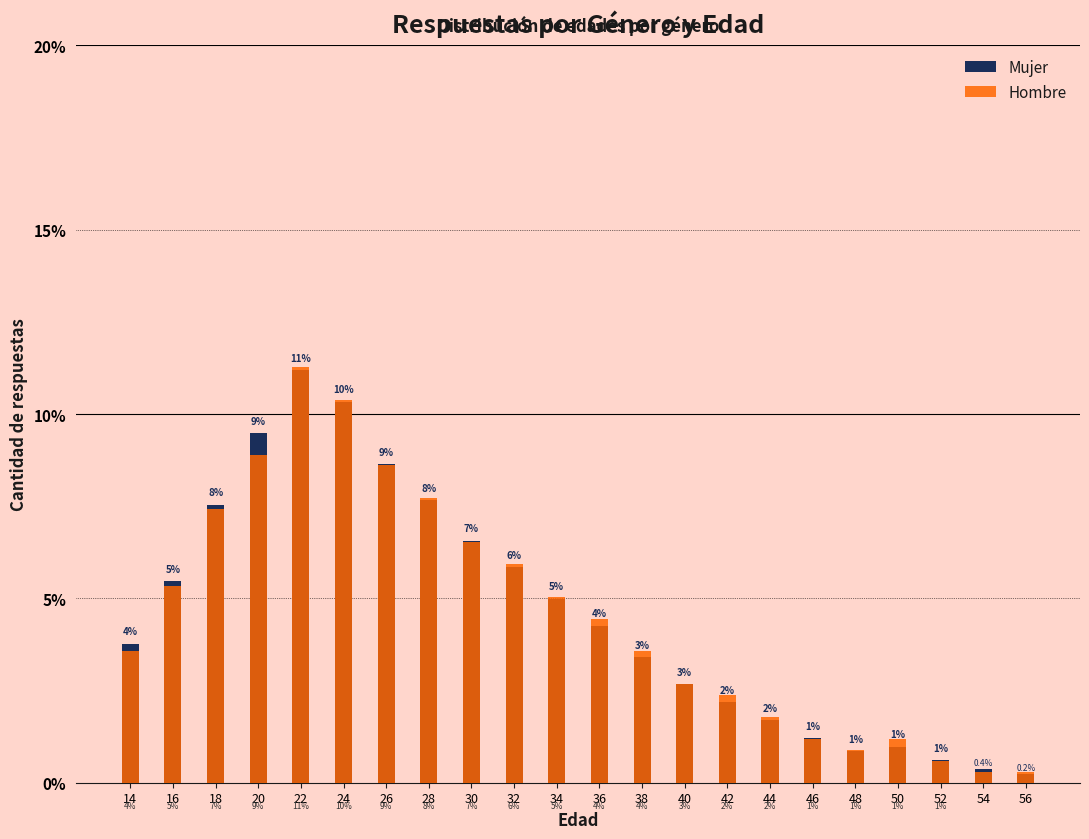

What is the minimum value for Mujer?

0.2